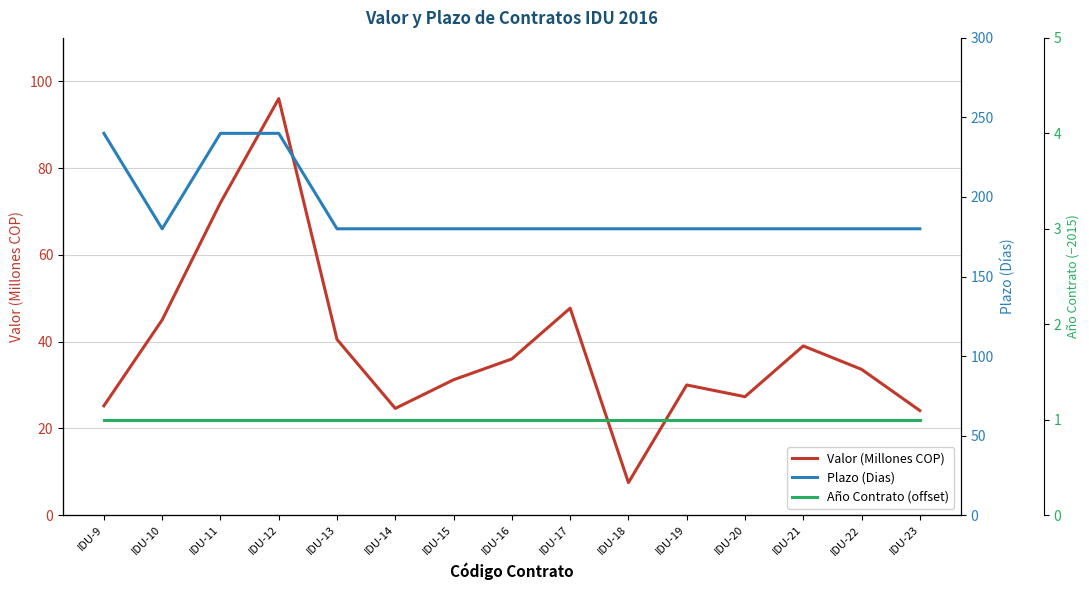

True or false: Plazo (Dias) has a value of 180.0 at IDU-15.

True